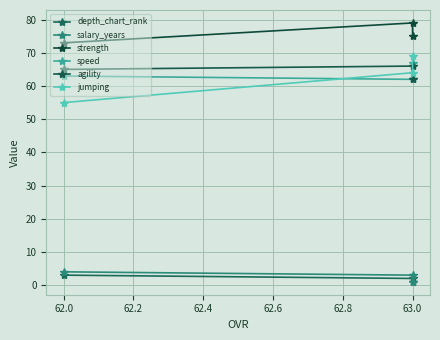

What is the greatest value displayed?

79